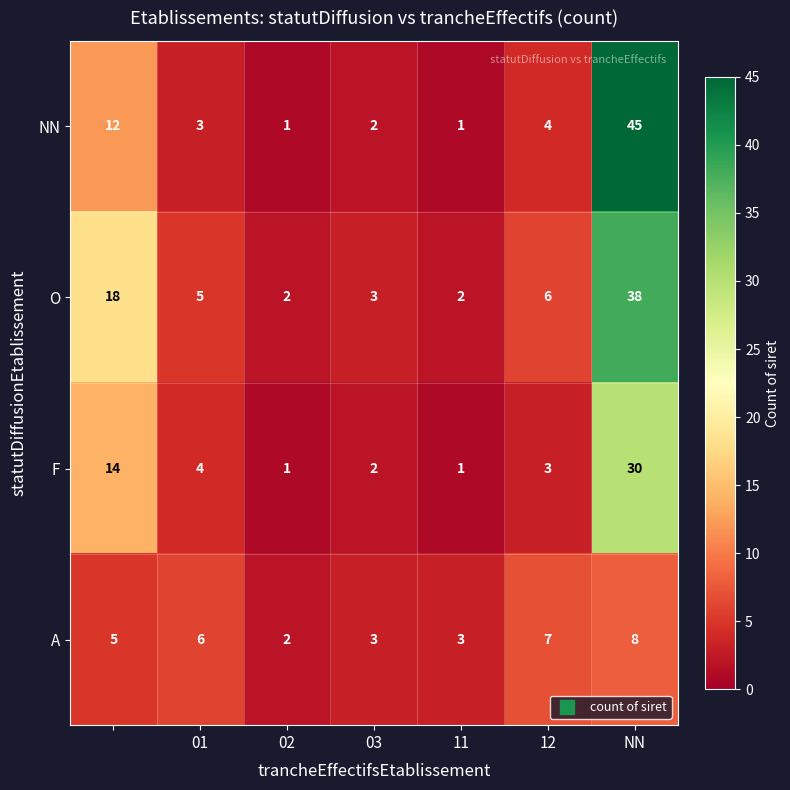

Rank the series by their average value, from highest to lowest.

O, NN, F, A